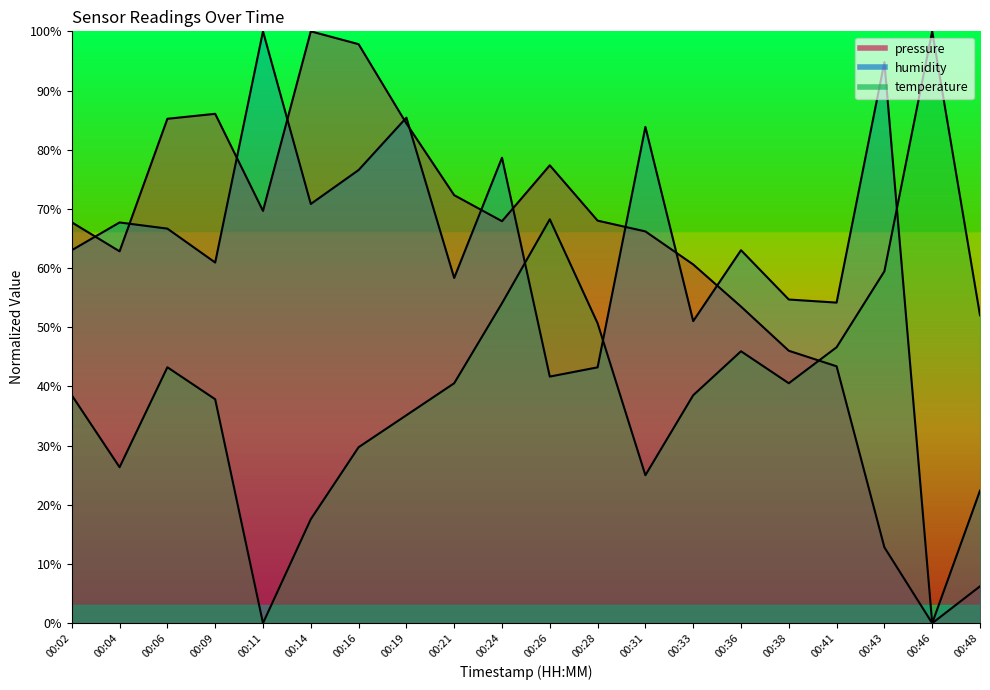

Reading right to left, extract all data points from this chart.

pressure: 6.2	0.0	12.8	43.4	46.0	53.5	60.6	66.2	68.0	77.4	67.9	72.3	84.4	97.8	100.0	69.7	86.1	85.2	62.8	67.7
humidity: 22.4	0.0	94.8	54.2	54.7	63.0	51.0	83.9	43.2	41.7	78.6	58.3	85.4	76.6	70.8	100.0	60.9	66.7	67.7	63.0
temperature: 52.0	100.0	59.5	46.6	40.5	45.9	38.5	25.0	50.7	68.2	54.1	40.5	35.1	29.7	17.6	0.0	37.8	43.2	26.4	38.5